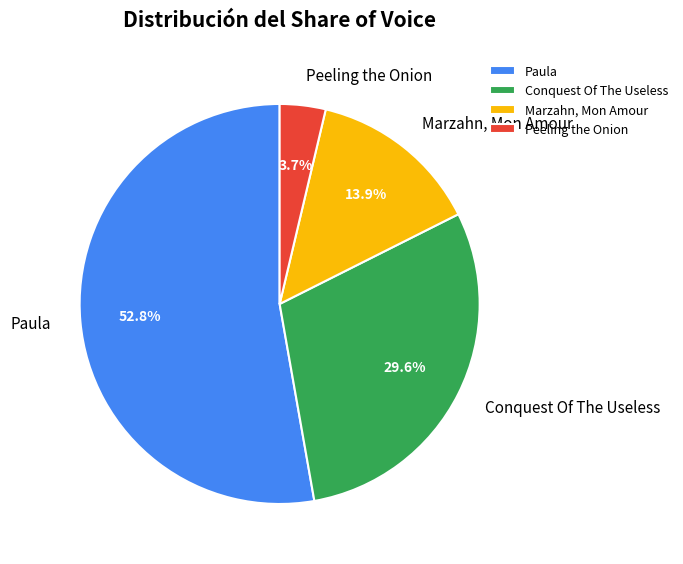

The Conquest Of The Useless slice represents 30% of the pie. True or false?

True